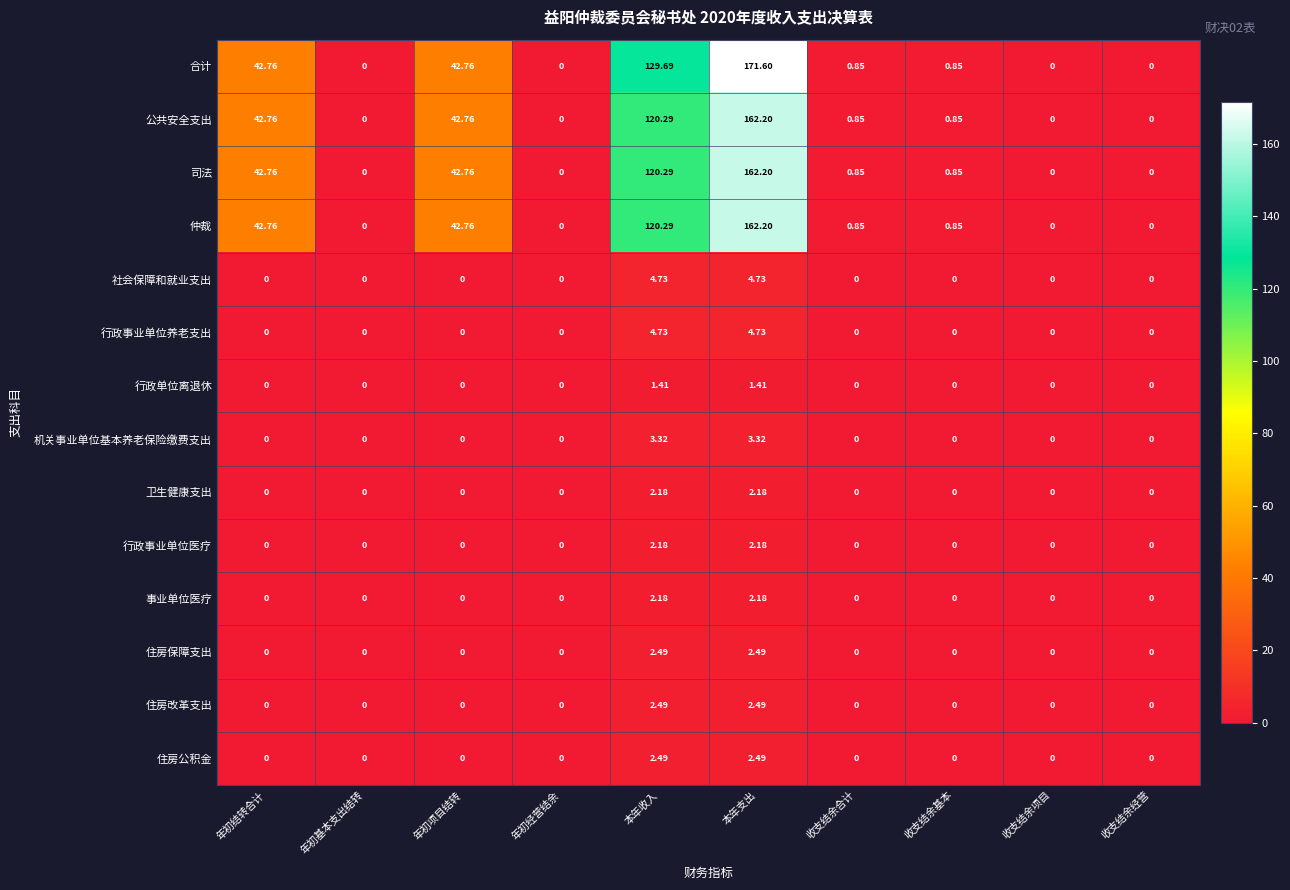

Which series has the largest range (max minus min)?

合计